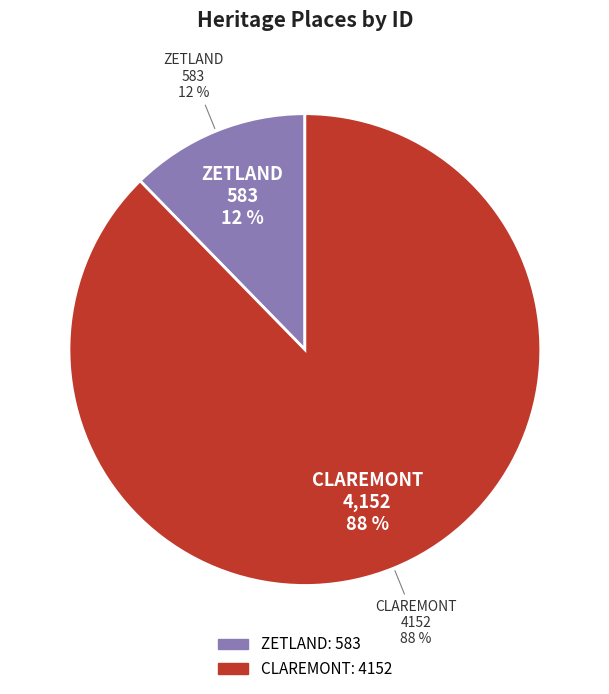

What is the smallest slice in the pie chart?

ZETLAND